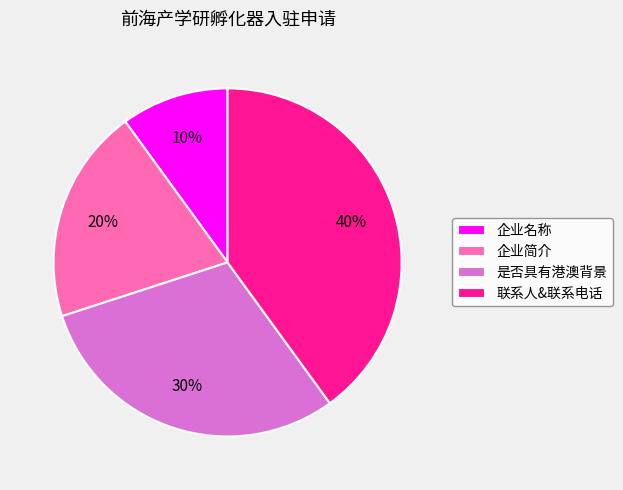

Is 企业名称 the majority of the pie?

No